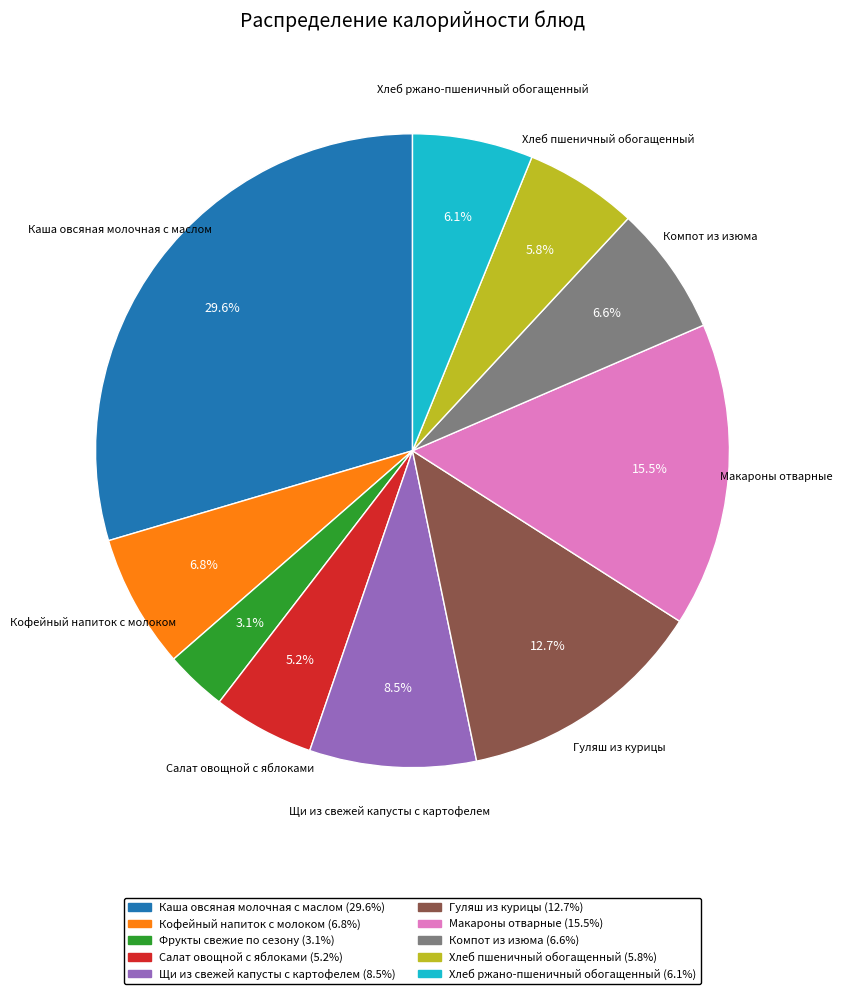

True or false: Щи из свежей капусты с картофелем accounts for 1% of the total.

False